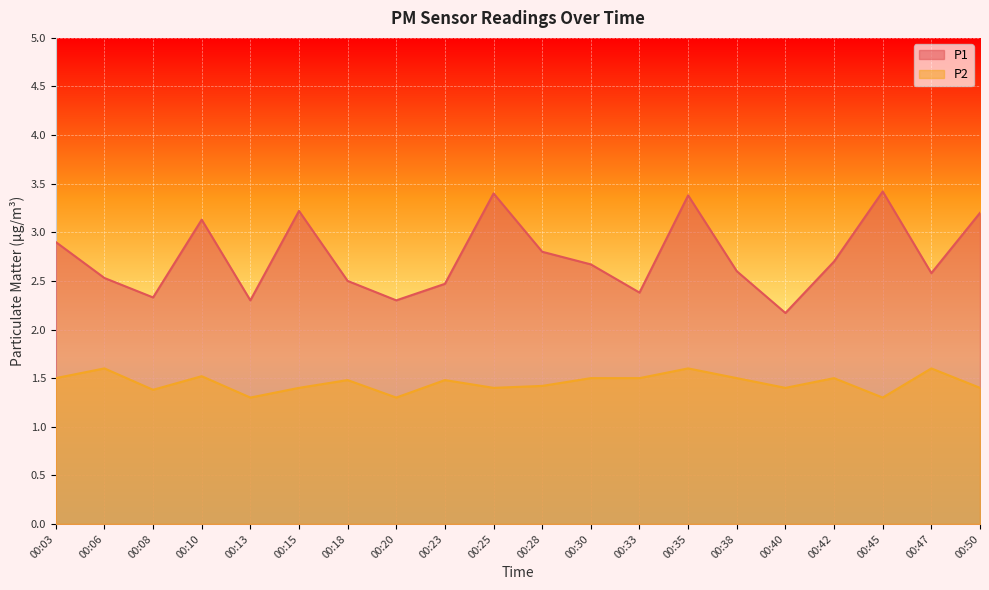

The P2 series shows 1.6 at 00:47. True or false?

True